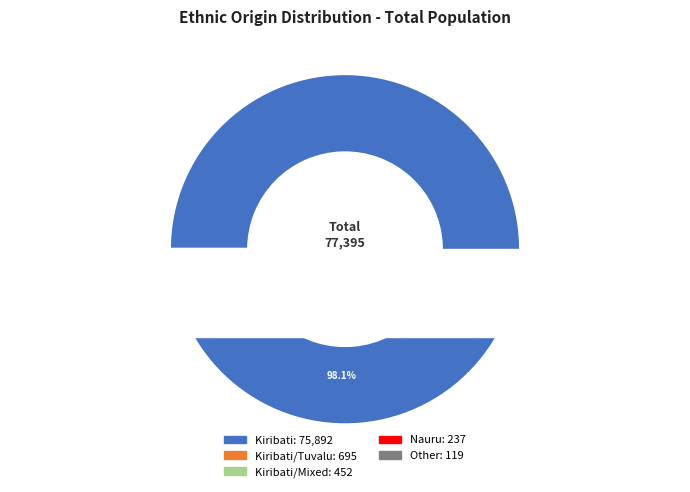

Between Kiribati/Tuvalu and Nauru, which is larger?

Kiribati/Tuvalu